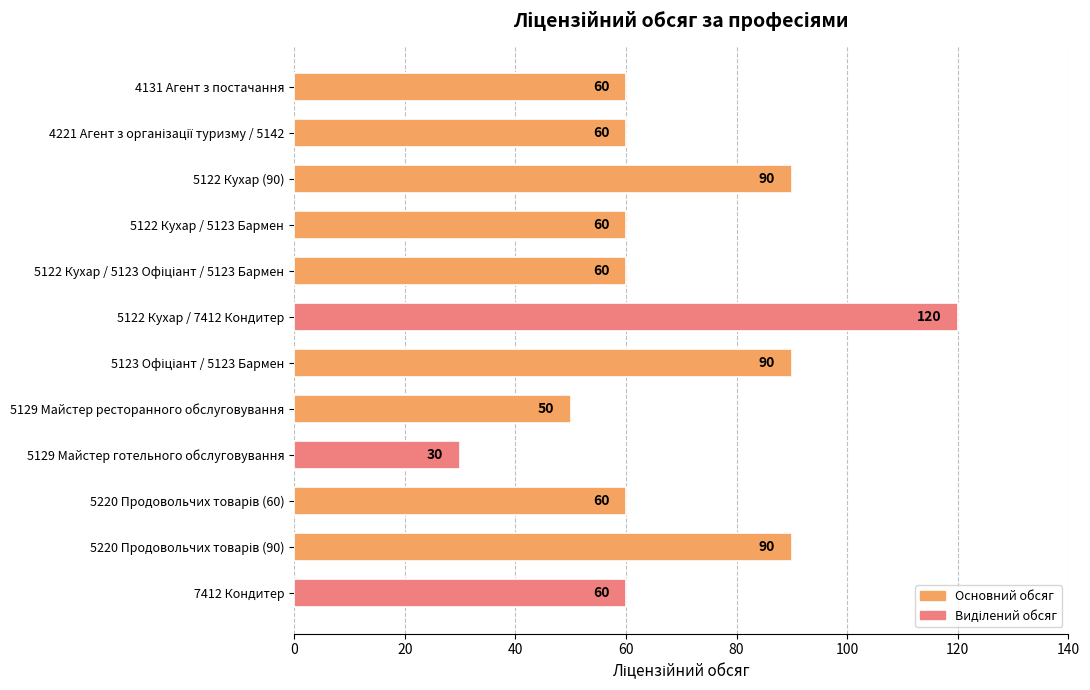

What is the label of the 3rd bar from the top?

5122 Кухар (90)